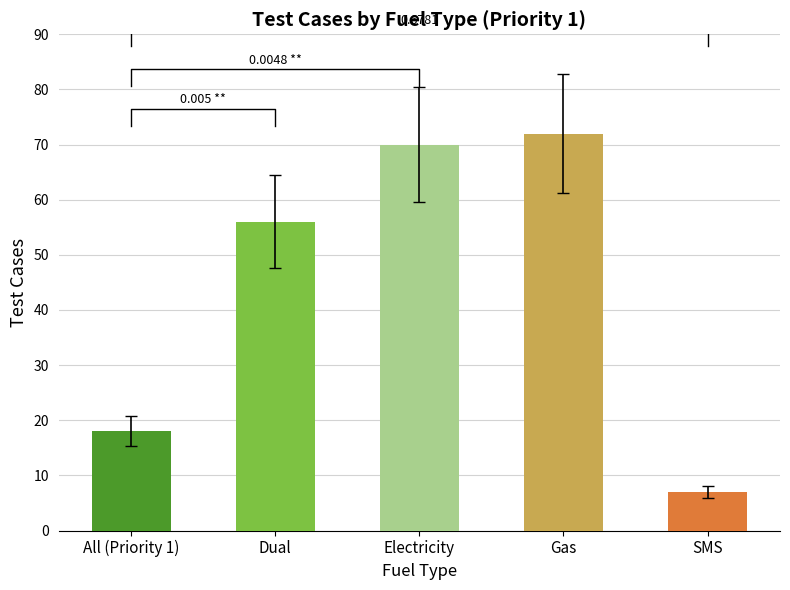

What position from the right is SMS?

1